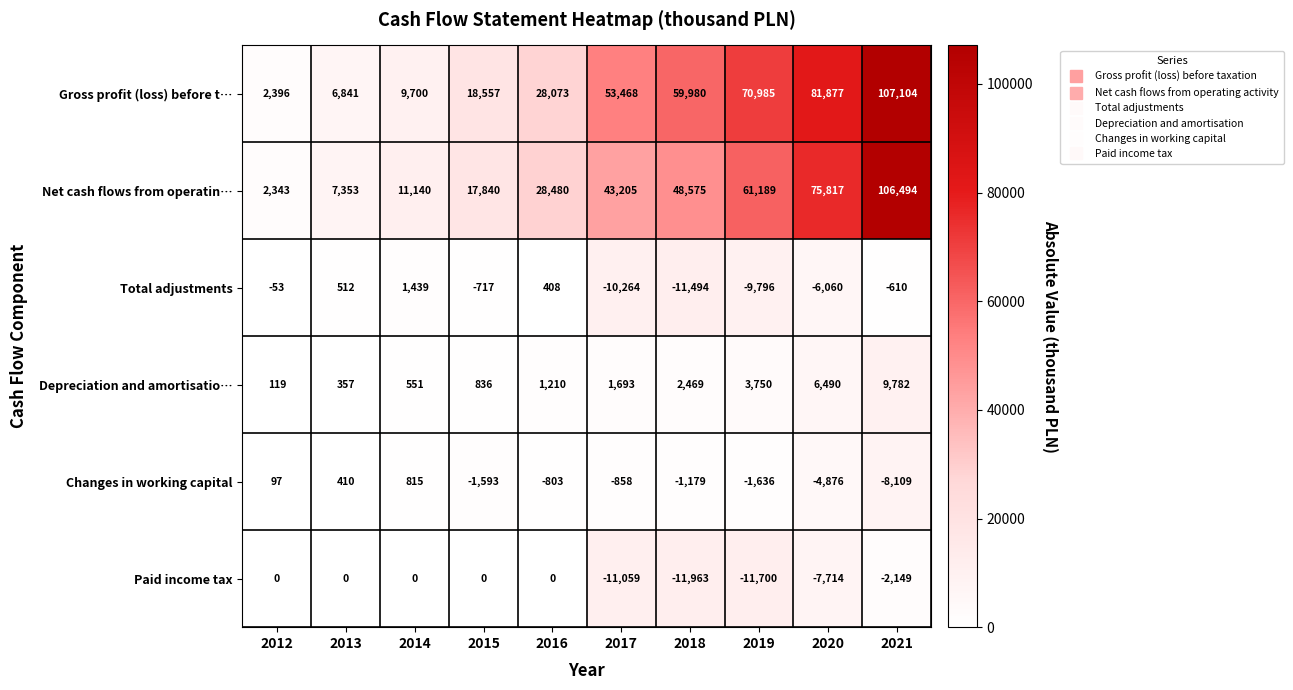

True or false: Gross profit (loss) before t… has a value of 18557 at 2015.

True